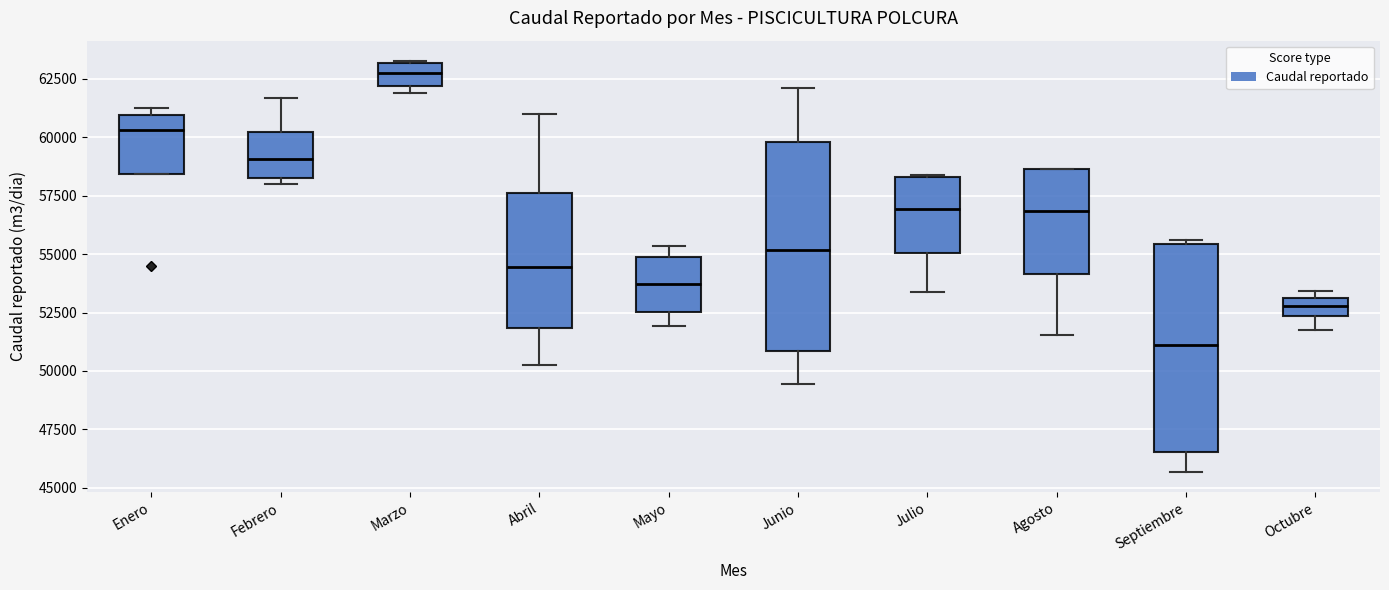

Reading left to right, transcribe this box plot: for each box, give where its median line is, the range the box spans, and where its two whiskers end, as read against the y-axis. The values are not printed on the chart, so give them approximately, as read against the axis.

Enero: median 60500, box 58500 to 61000, whiskers 58500 to 61500
Febrero: median 59000, box 58500 to 60000, whiskers 58000 to 61500
Marzo: median 62500, box 62000 to 63000, whiskers 62000 (just below the box's lower edge) to 63500
Abril: median 54500, box 52000 to 57500, whiskers 50000 to 61000
Mayo: median 53500, box 52500 to 55000, whiskers 52000 to 55500
Junio: median 55000, box 51000 to 60000, whiskers 49500 to 62000
Julio: median 57000, box 55000 to 58500, whiskers 53500 to 58500
Agosto: median 57000, box 54000 to 58500, whiskers 51500 to 58500
Septiembre: median 51000, box 46500 to 55500, whiskers 45500 to 55500 (just above the box's upper edge)
Octubre: median 53000 (inside the box), box 52500 to 53000, whiskers 52000 to 53500